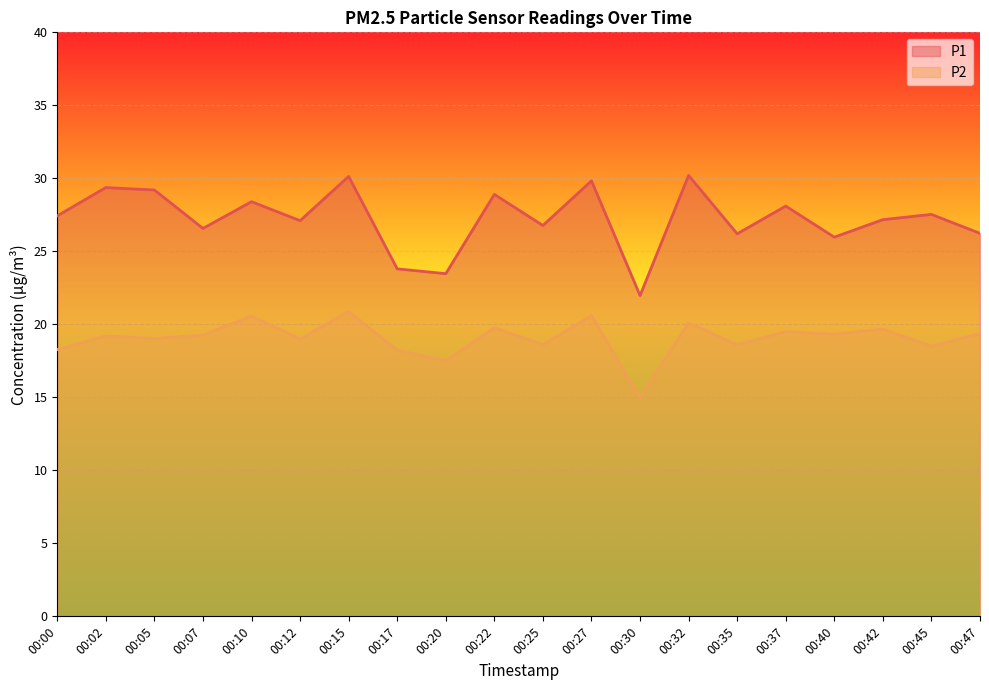

The value of P2 at 00:47 is 29.9. True or false?

False